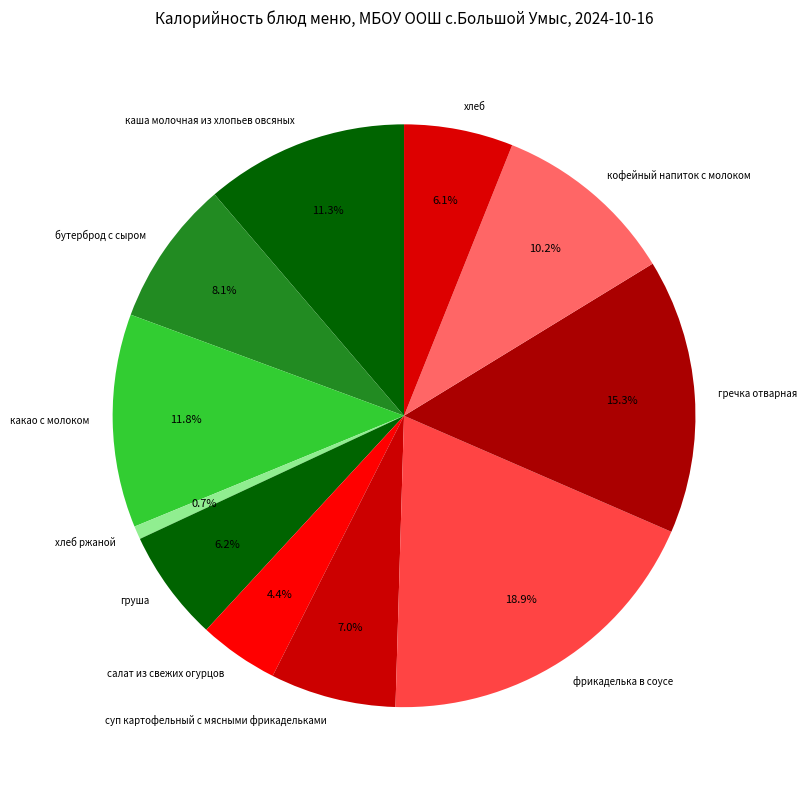

Which slice is the smallest?

хлеб ржаной